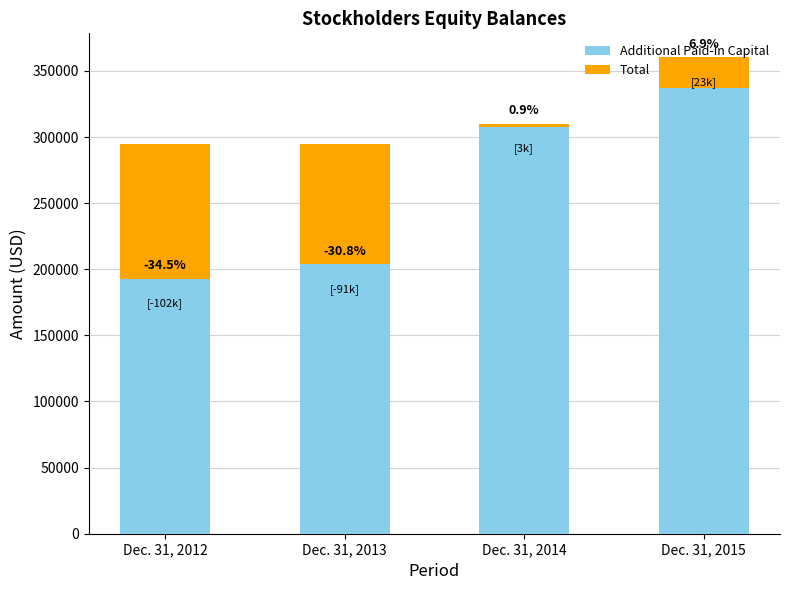

How many values in the Additional Paid-in Capital series exceed 307559?

1